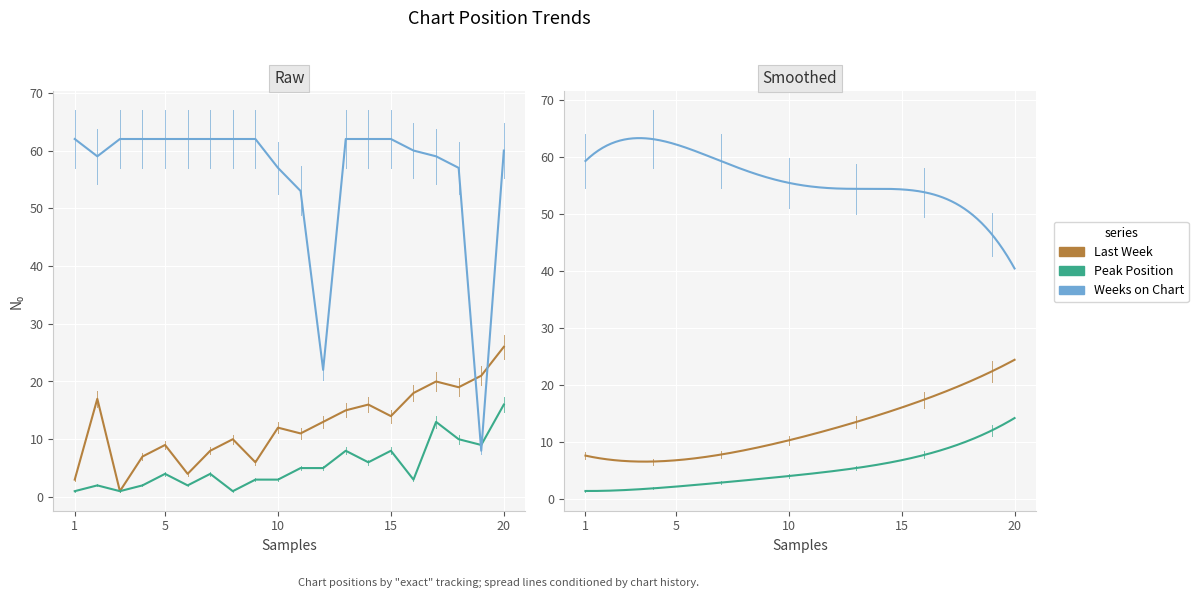

In Last Week, how many points are lower than both neighbors (excluding endpoints)?

6